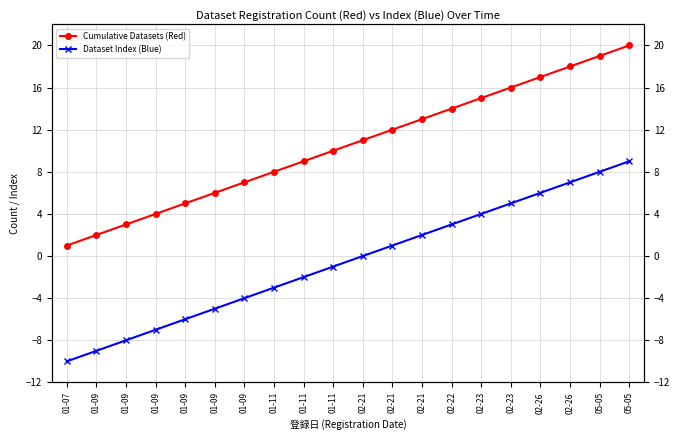

True or false: Dataset Index (Blue) and Cumulative Datasets (Red) cross at least once.

False